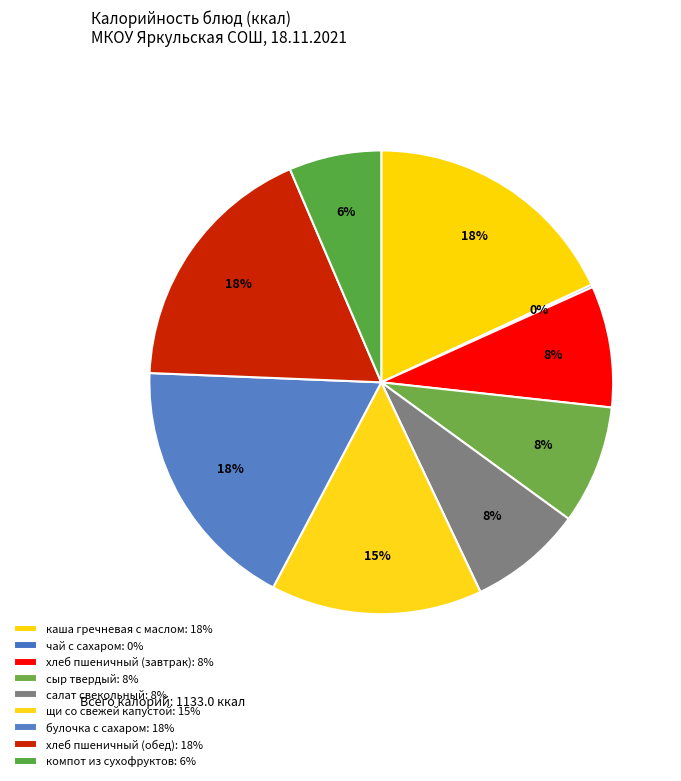

Rank the categories by value from lowest to highest.

чай с сахаром, компот из сухофруктов, салат свекольный, сыр твердый, хлеб пшеничный (завтрак), щи со свежей капустой, булочка с сахаром, хлеб пшеничный (обед), каша гречневая с маслом